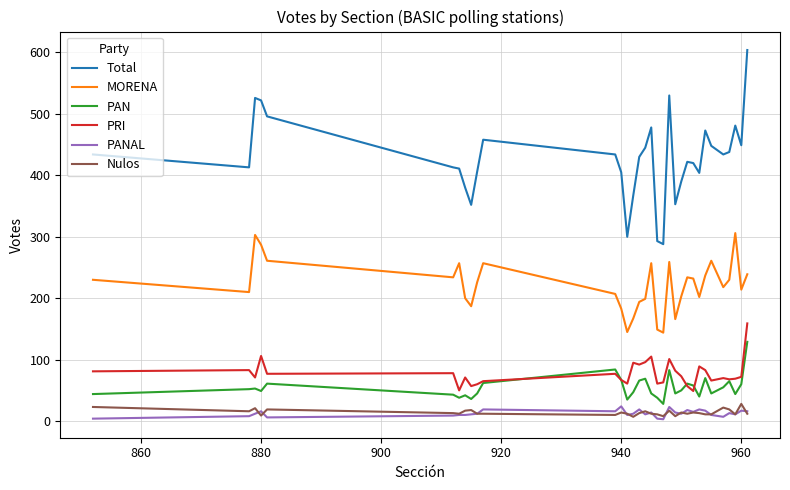

True or false: PANAL and PAN intersect in this chart.

False